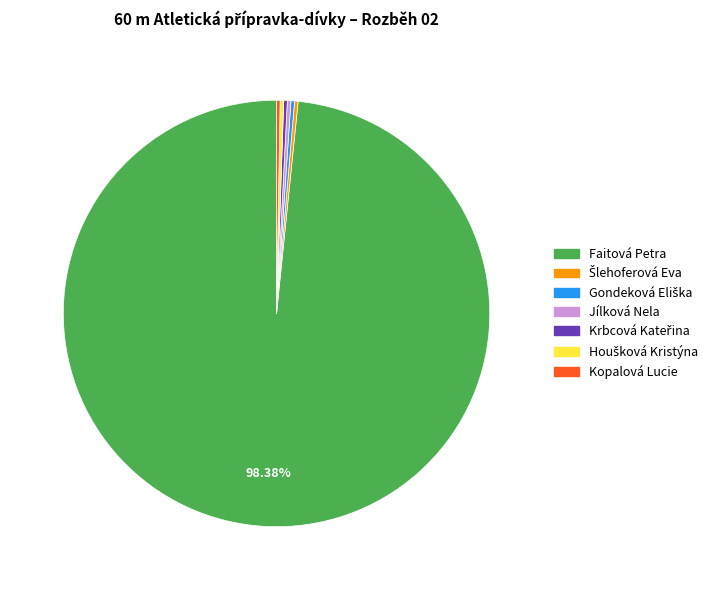

To the nearest percent, what percentage of the pie is Faitová Petra?

98%